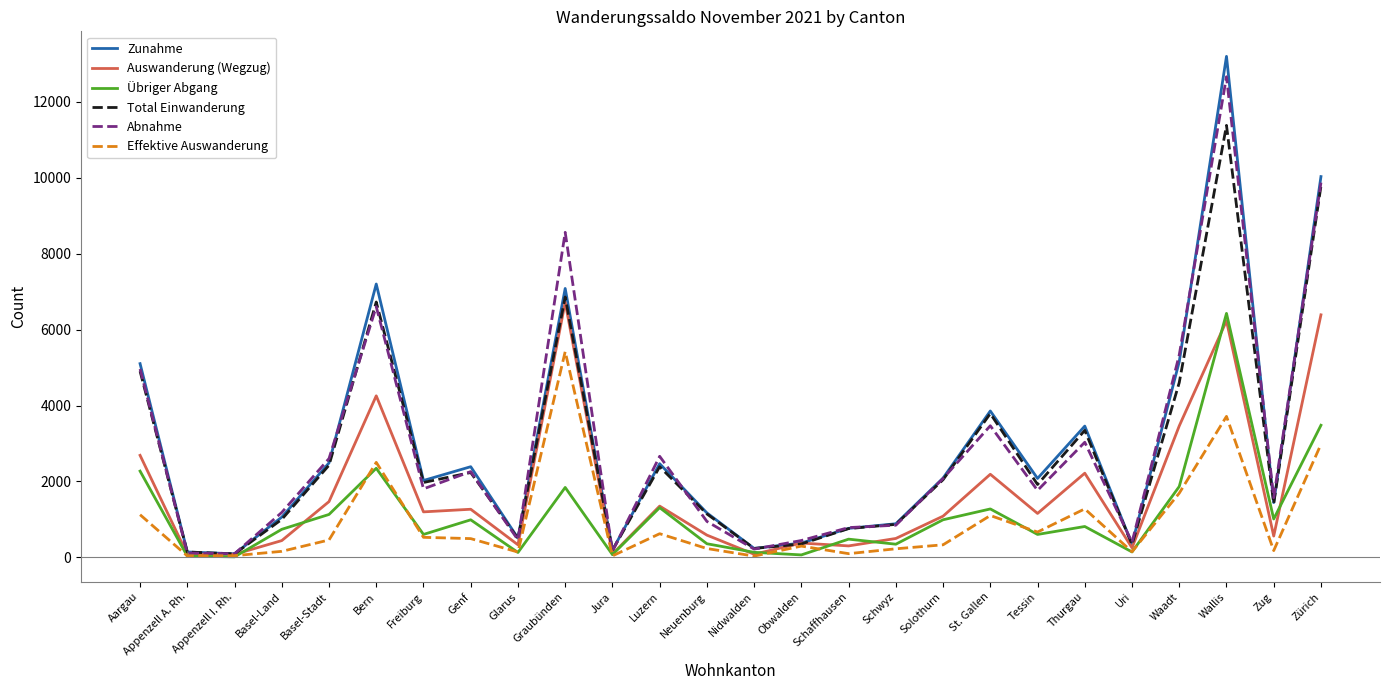

Which series has the widest spread of values?

Zunahme